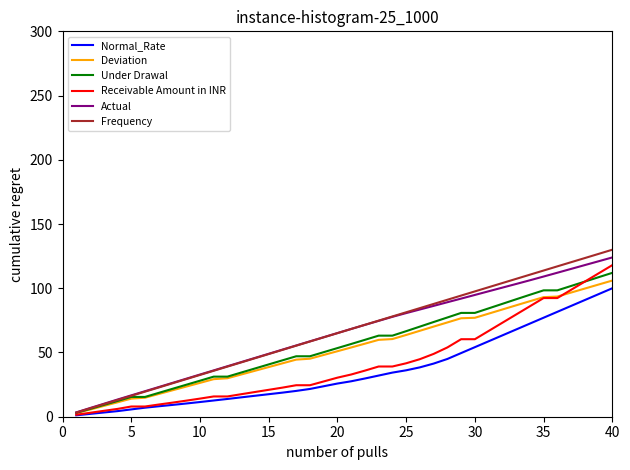

Does the chart have visible grid lines?

No